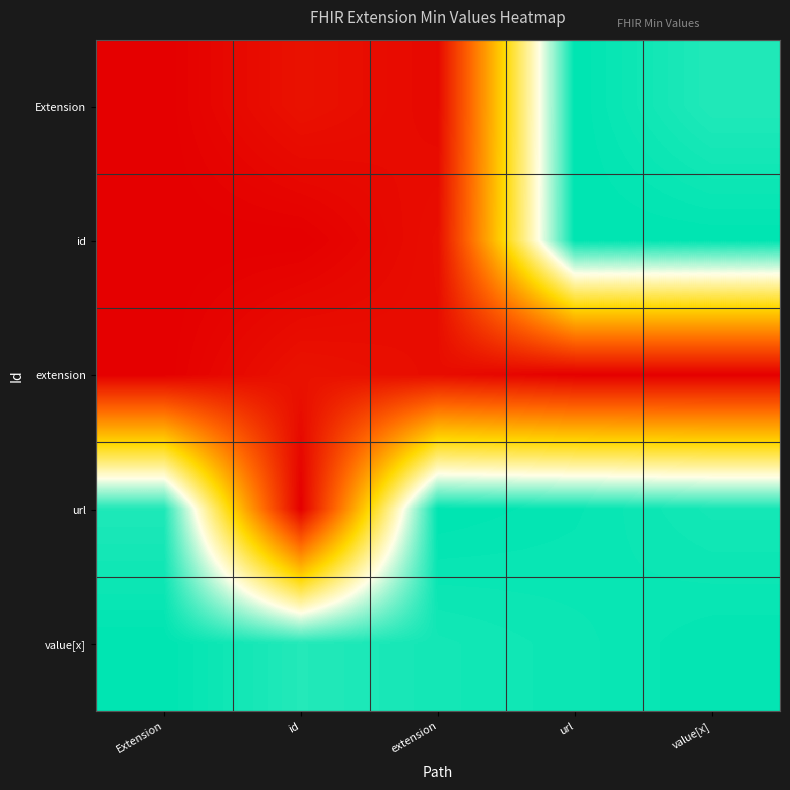

Which category has the lowest value across all series?

Extension